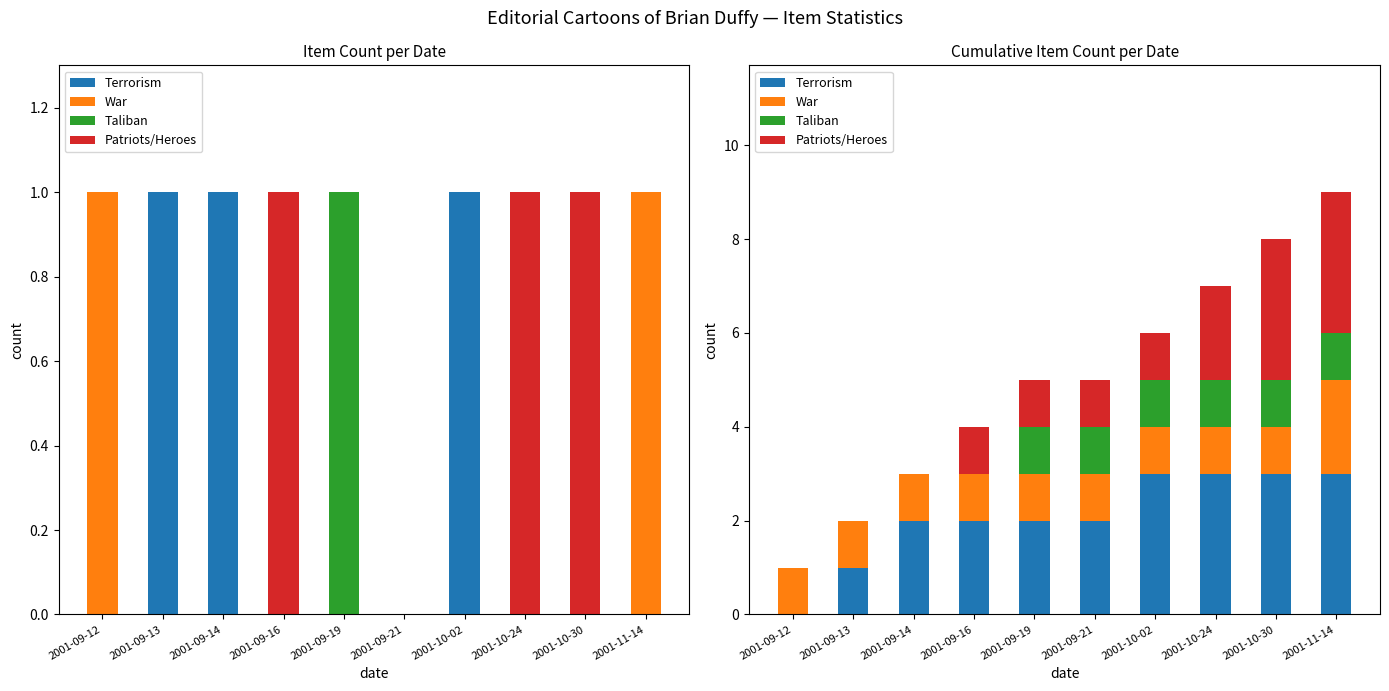

What position from the left is 2001-09-19?

5